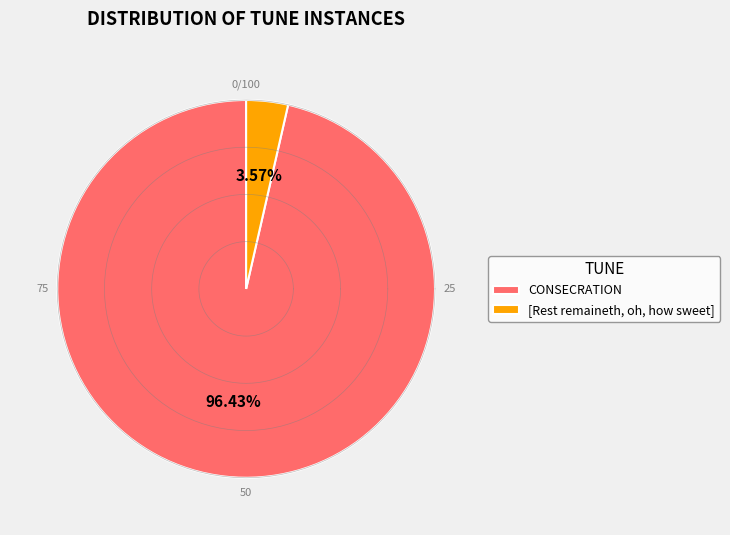

Is it true that CONSECRATION is 99% of the pie?

False